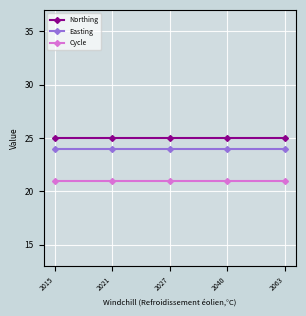

Does the chart have visible grid lines?

Yes